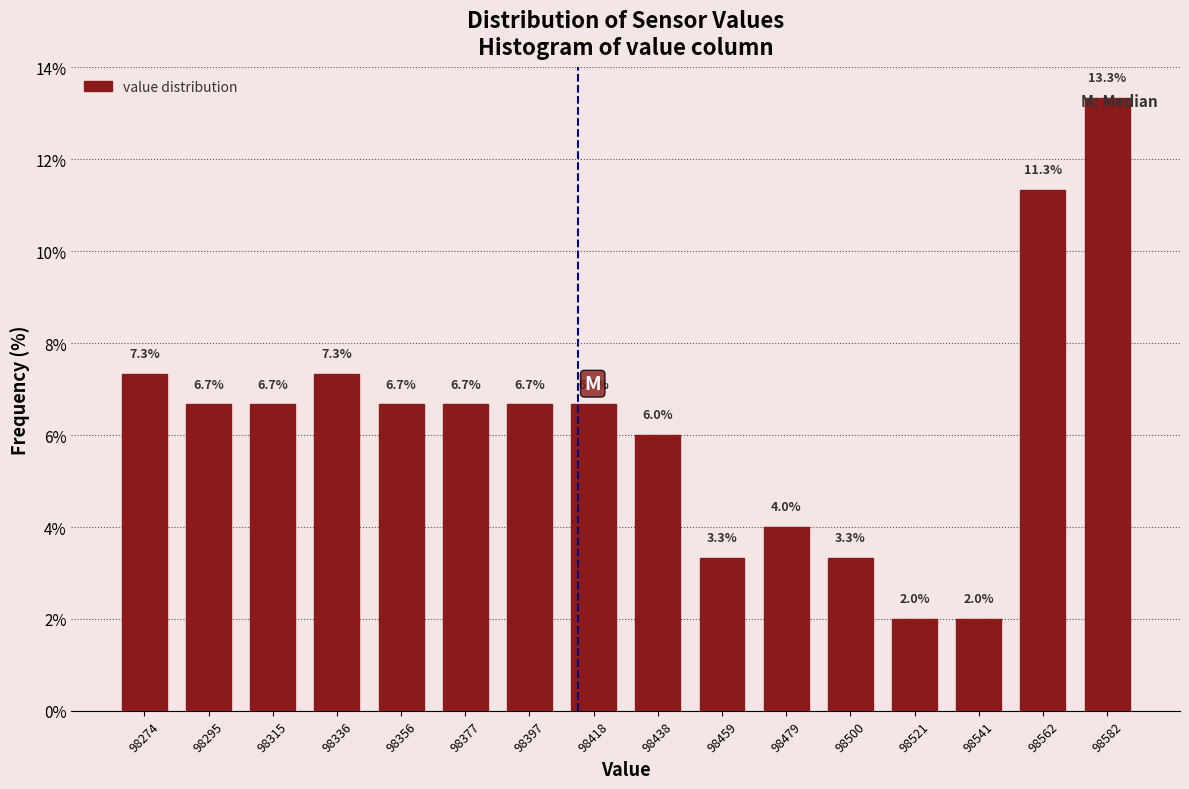

Which range on the x-axis has the tallest bar?

98570 to 98595